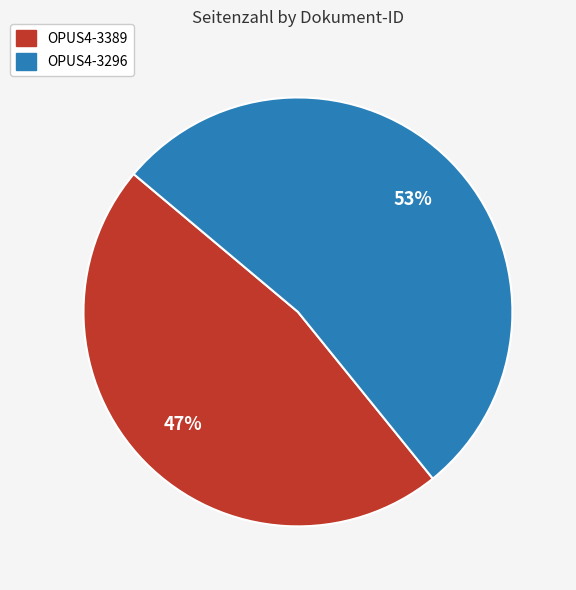

What is the largest slice in the pie chart?

OPUS4-3296